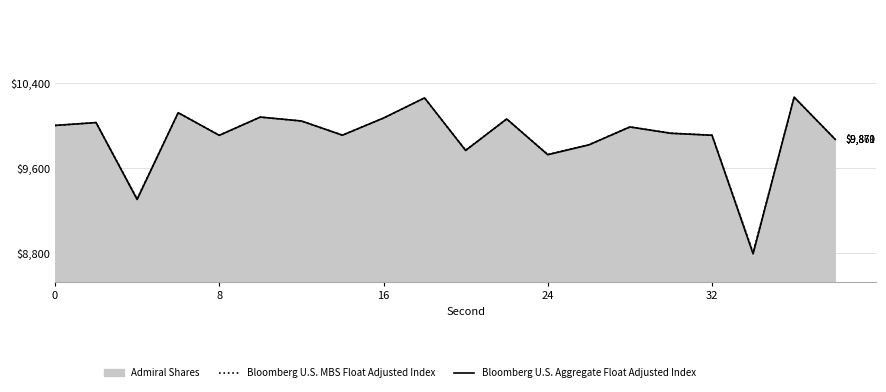

What are all the series names shown in the legend?

Admiral Shares, Bloomberg U.S. MBS Float Adjusted Index, Bloomberg U.S. Aggregate Float Adjusted Index